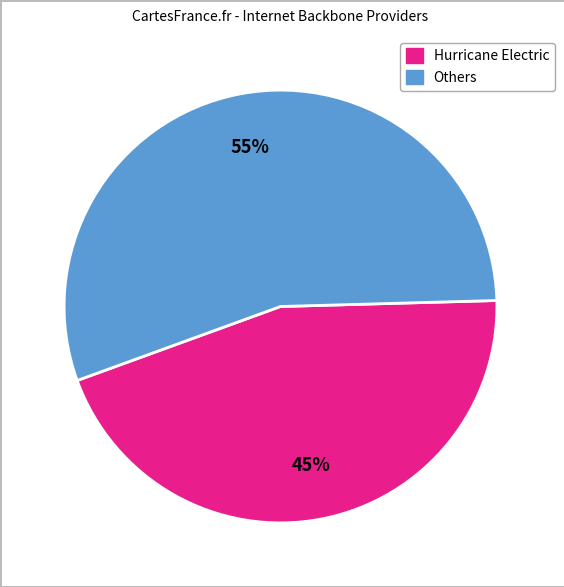

To the nearest percent, what is the difference between the largest and smallest slice percentages?

10%